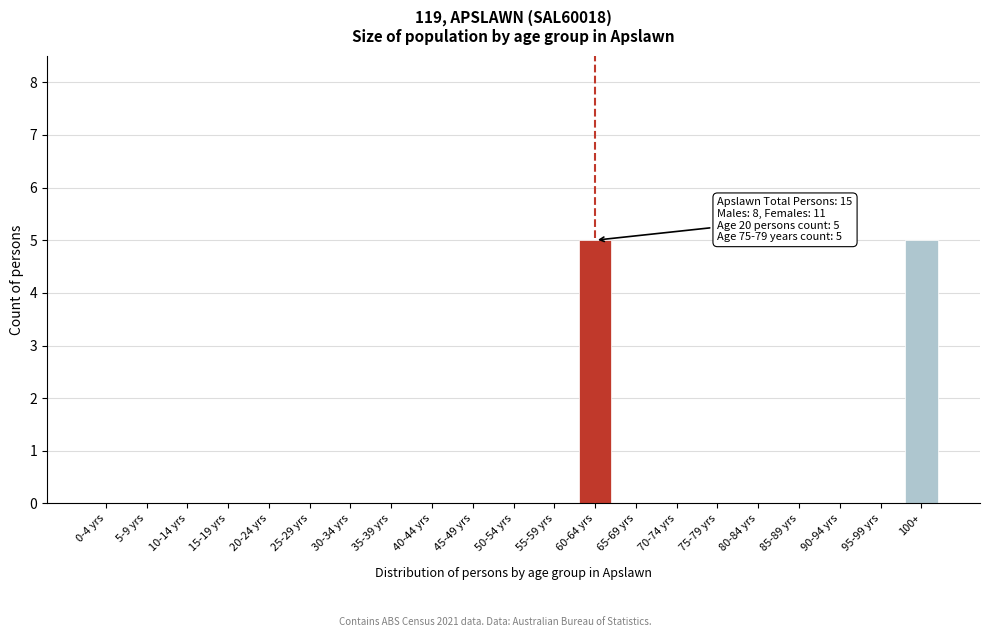

Reading left to right, extract all data points from this chart.

0-4 yrs=0	5-9 yrs=0	10-14 yrs=0	15-19 yrs=0	20-24 yrs=0	25-29 yrs=0	30-34 yrs=0	35-39 yrs=0	40-44 yrs=0	45-49 yrs=0	50-54 yrs=0	55-59 yrs=0	60-64 yrs=5	65-69 yrs=0	70-74 yrs=0	75-79 yrs=0	80-84 yrs=0	85-89 yrs=0	90-94 yrs=0	95-99 yrs=0	100+=5